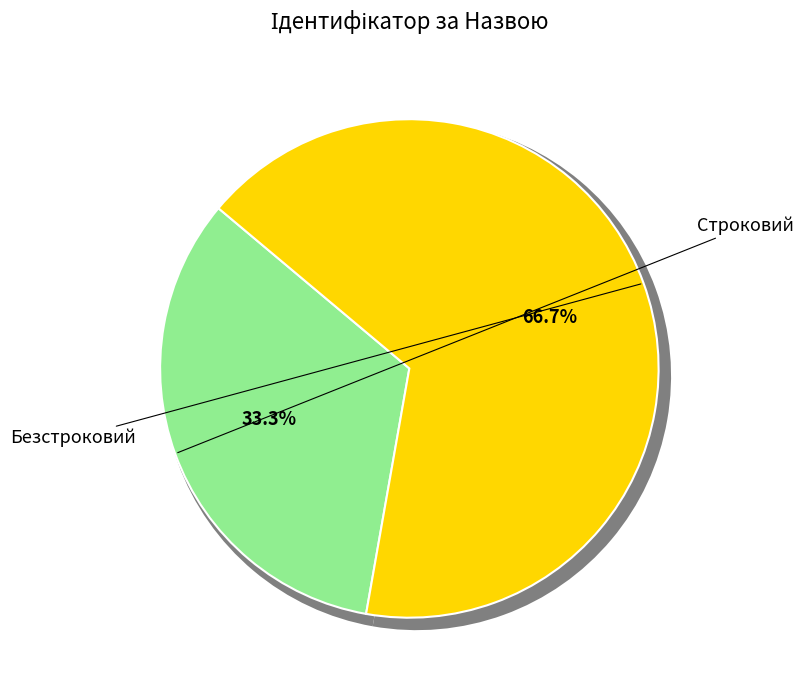

True or false: Строковий accounts for 33% of the total.

True